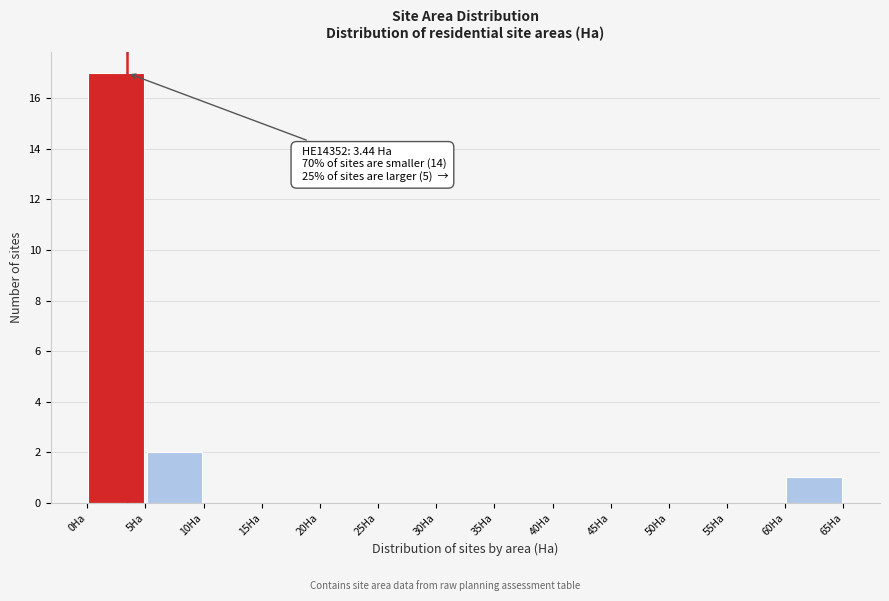

Which range on the x-axis has the tallest bar?

0 to 5